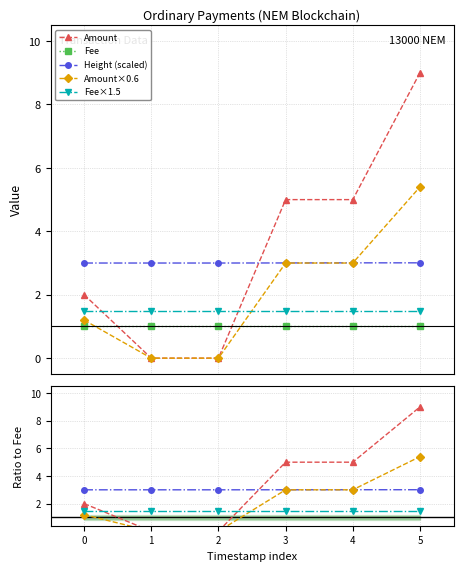

True or false: Amount×0.6 and Height (scaled) intersect in this chart.

True